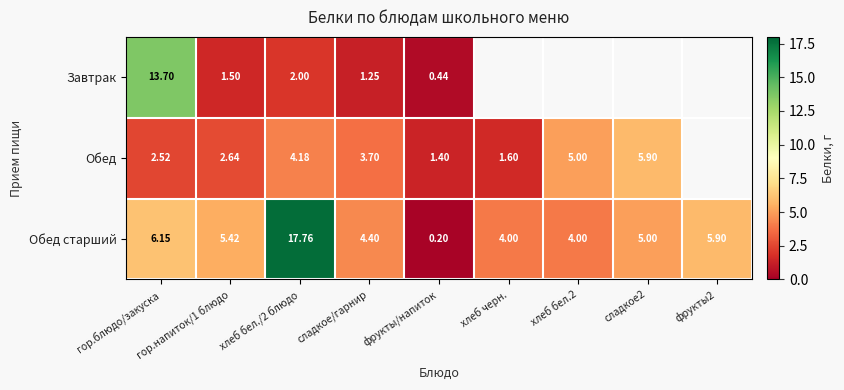

Which category has the highest value in the Обед старший series?

хлеб бел./2 блюдо